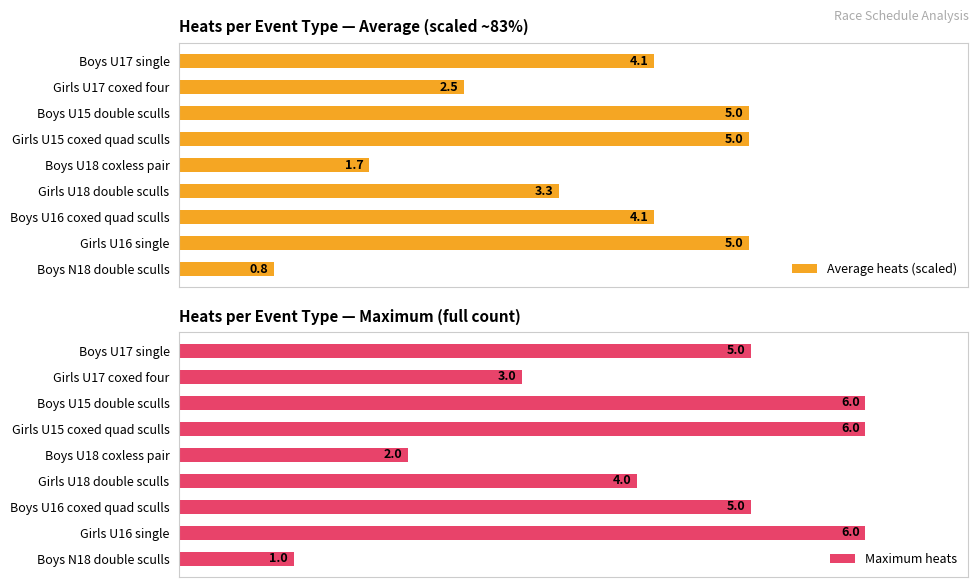

What is the minimum value shown in the chart?

0.8